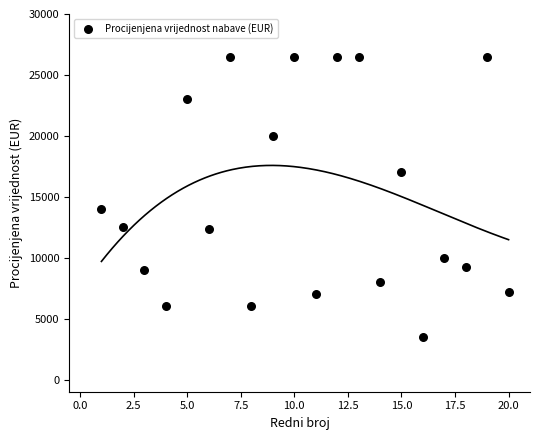

What is the range of Y values (max minus min)?

23000